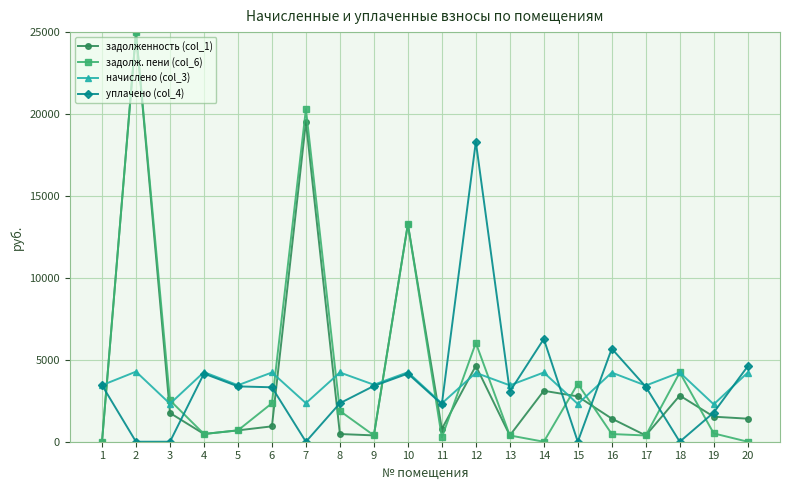

What is the average value of the уплачено (col_4) series?

3478.9